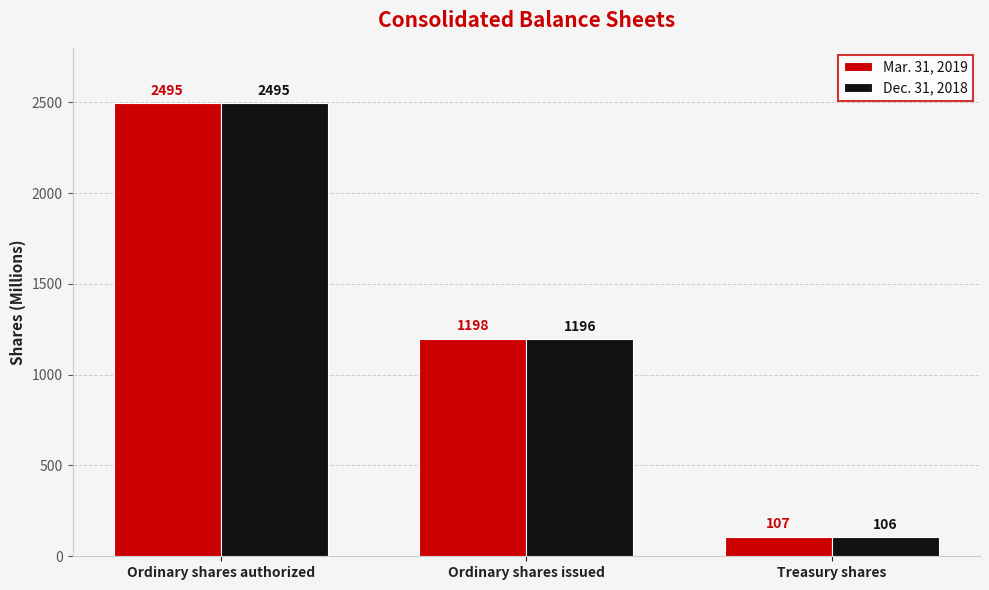

How many data points in Mar. 31, 2019 are less than 1198?

1